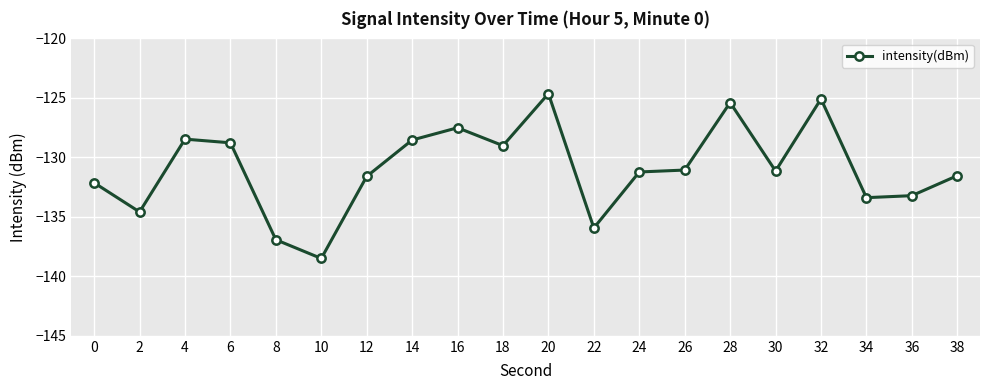

What is the value of the 10th point from the left?

-129.0